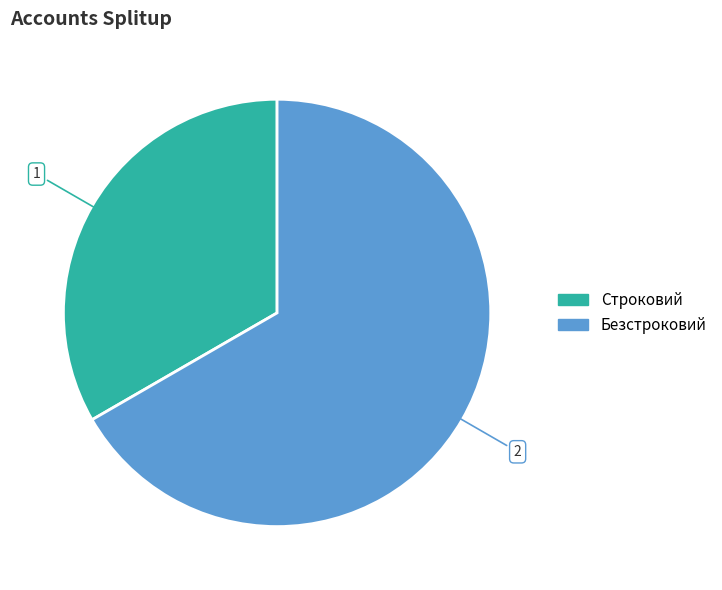

Which slice represents more than half of the pie?

Безстроковий